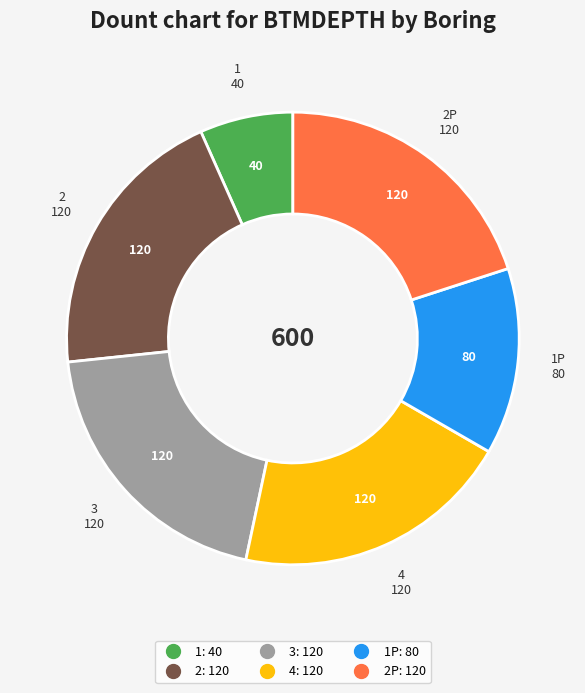

Is there a majority slice in this chart?

No